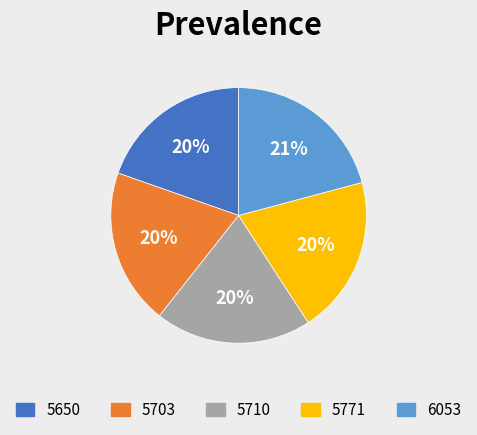

True or false: 5703 accounts for 9% of the total.

False